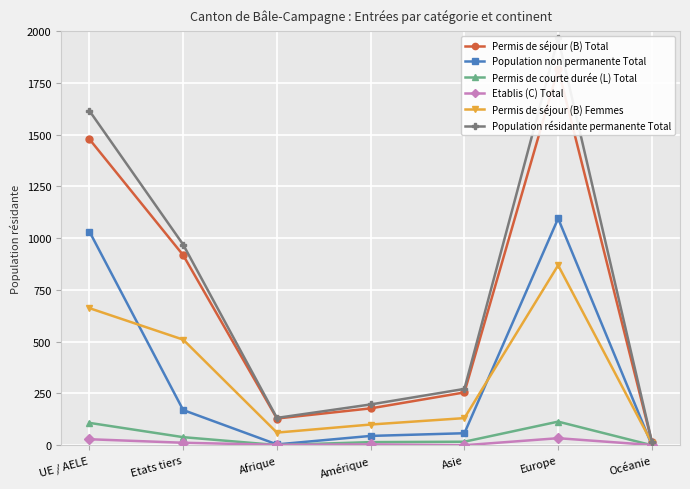

The Etablis (C) Total series shows 12 at Etats tiers. True or false?

True